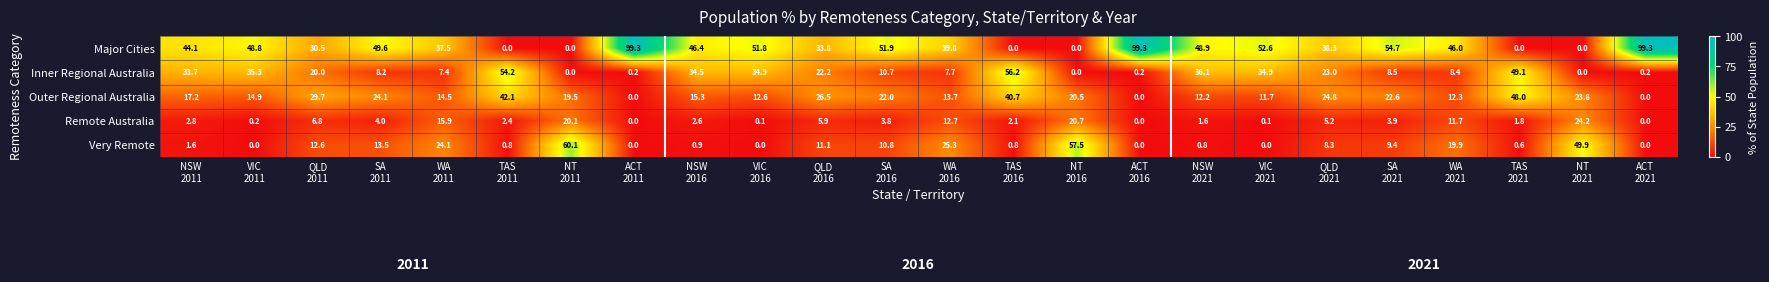

Which series has the largest total across all categories?

Major Cities